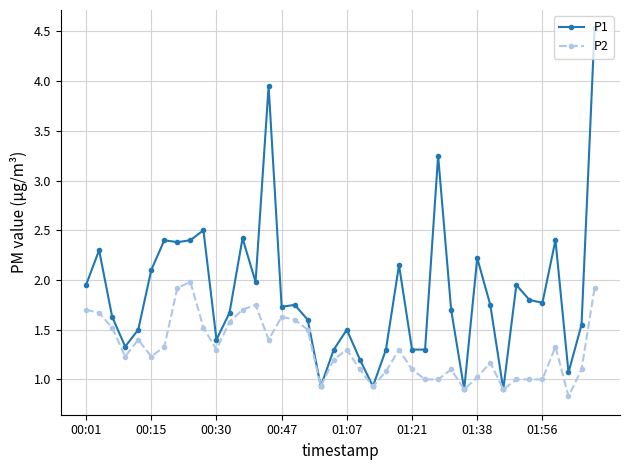

What is the value of the P2 point at the 26th from the left?

1.1